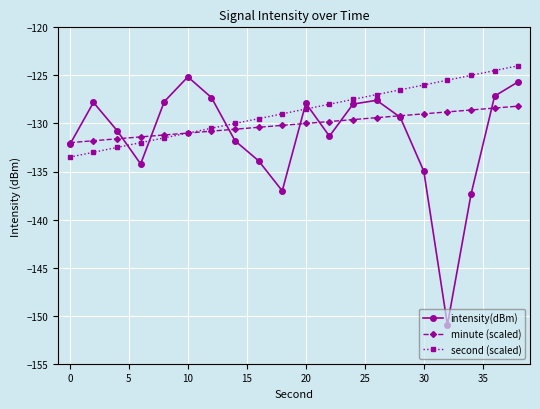

What is the greatest value displayed?

-124.0